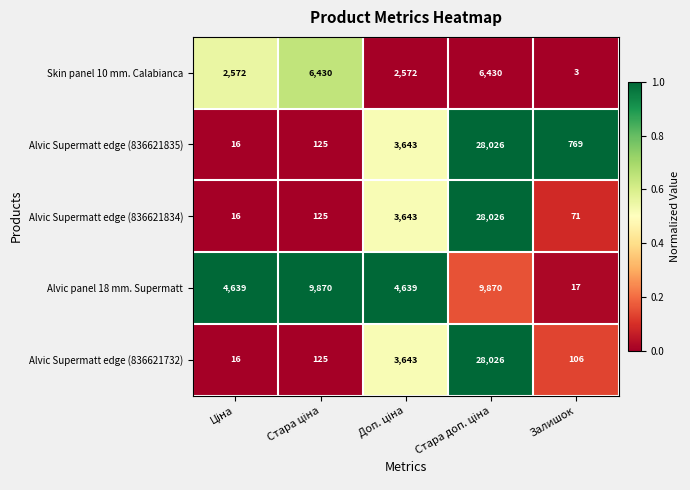

How many data points in Alvic panel 18 mm. Supermatt are less than 4639?

1